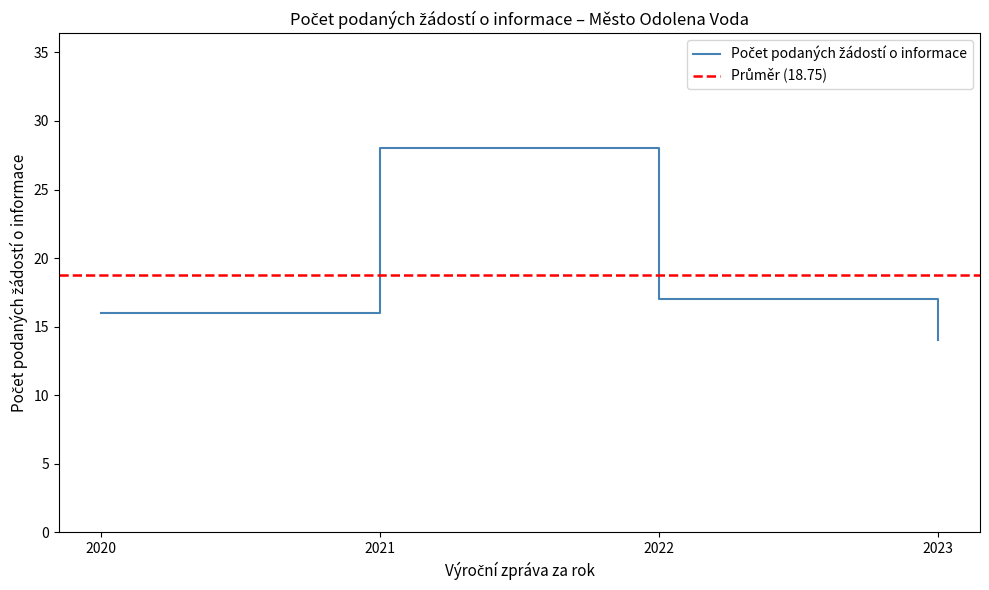

What is the sum of the values at 2023 and 2021?

42